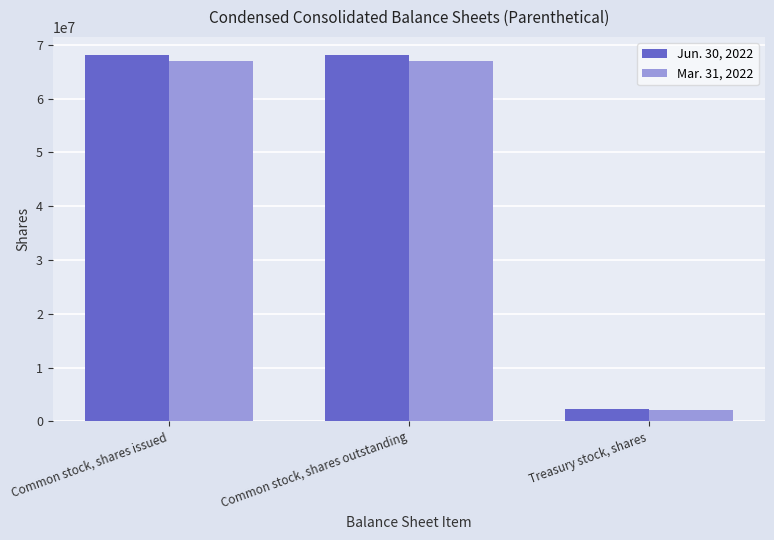

Reading right to left, extract all data points from this chart.

Jun. 30, 2022: Treasury stock, shares=2318000	Common stock, shares outstanding=68064000	Common stock, shares issued=68064000
Mar. 31, 2022: Treasury stock, shares=2170000	Common stock, shares outstanding=67075000	Common stock, shares issued=67075000